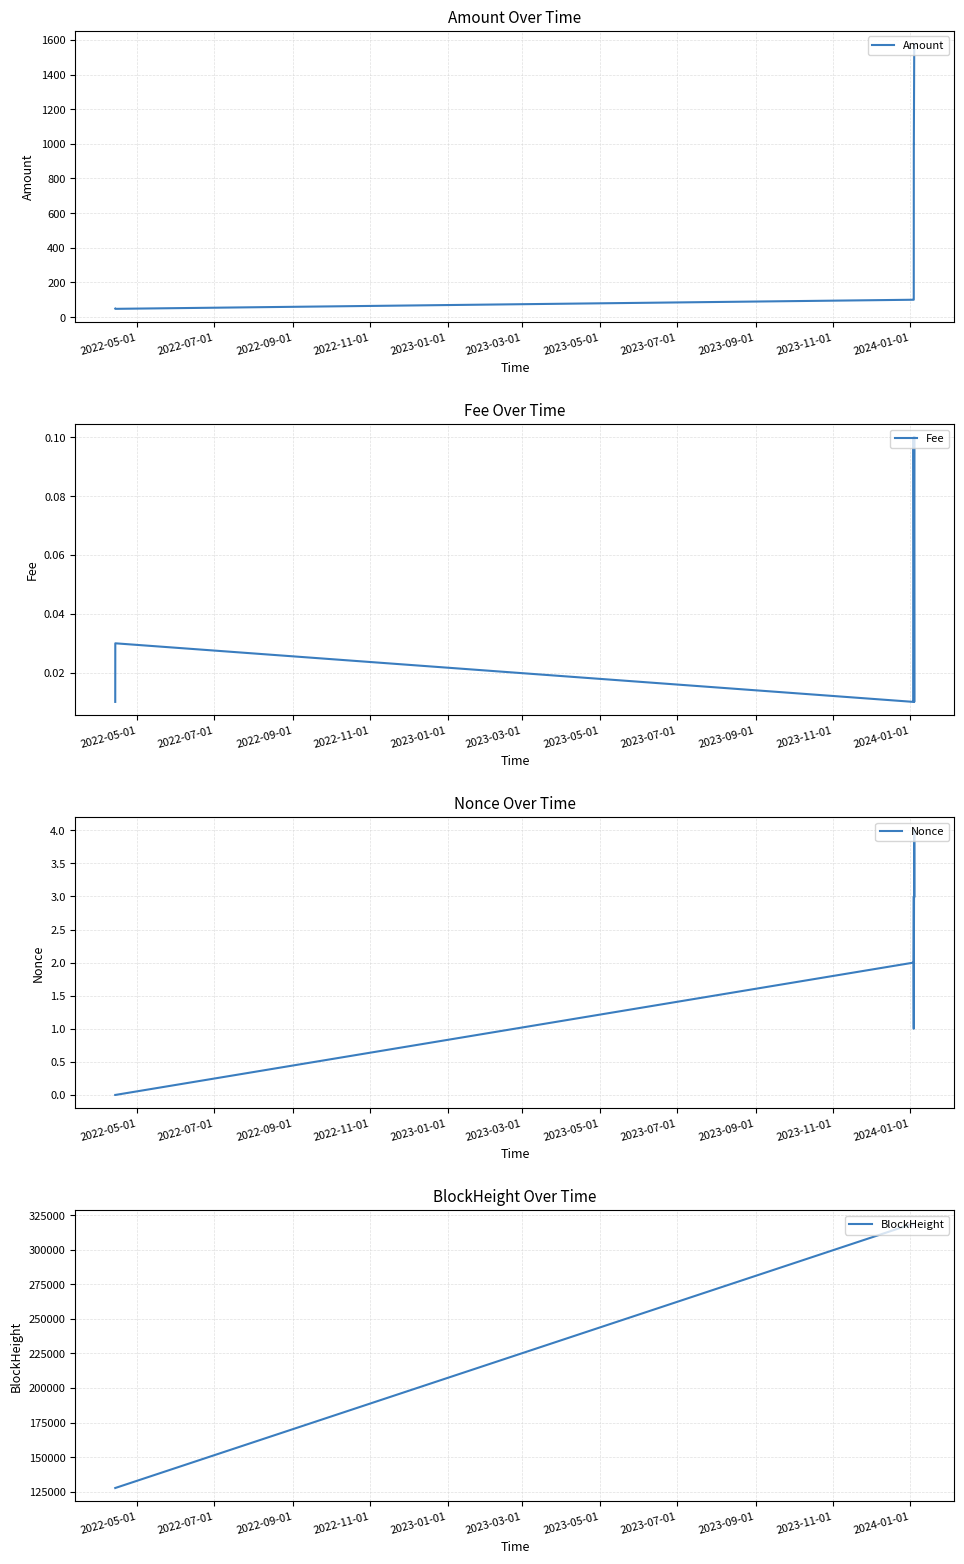

What are all the series names shown in the legend?

Amount, Fee, Nonce, BlockHeight